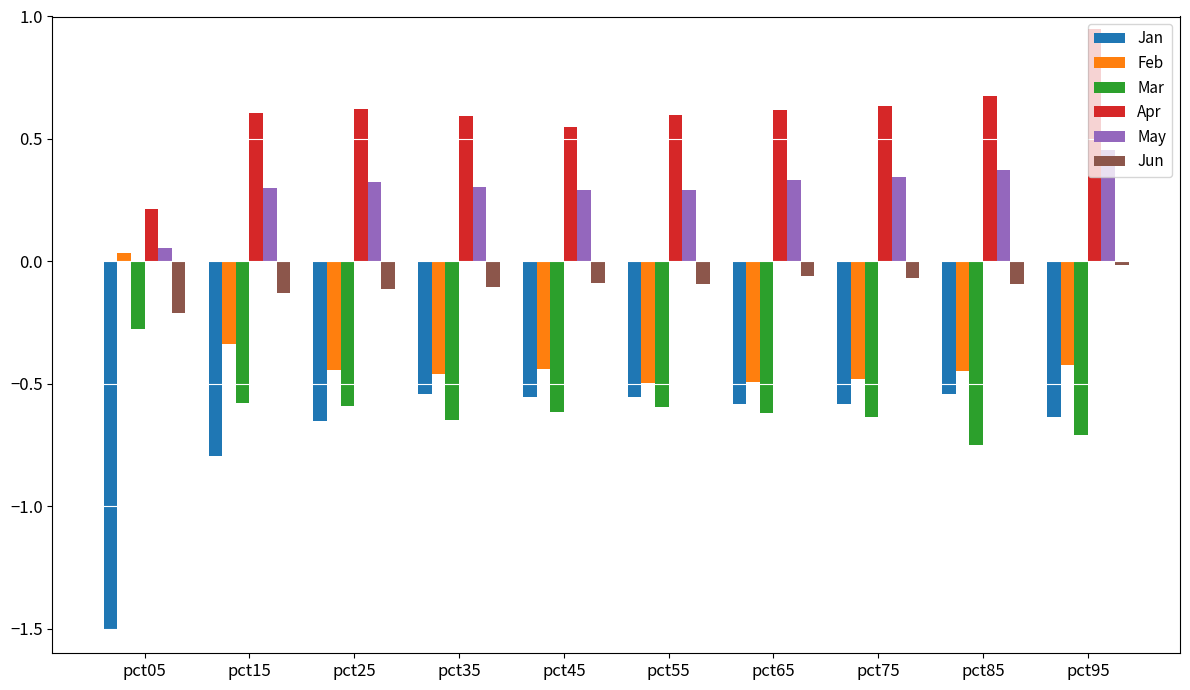

How many distinct data groups are displayed?

6